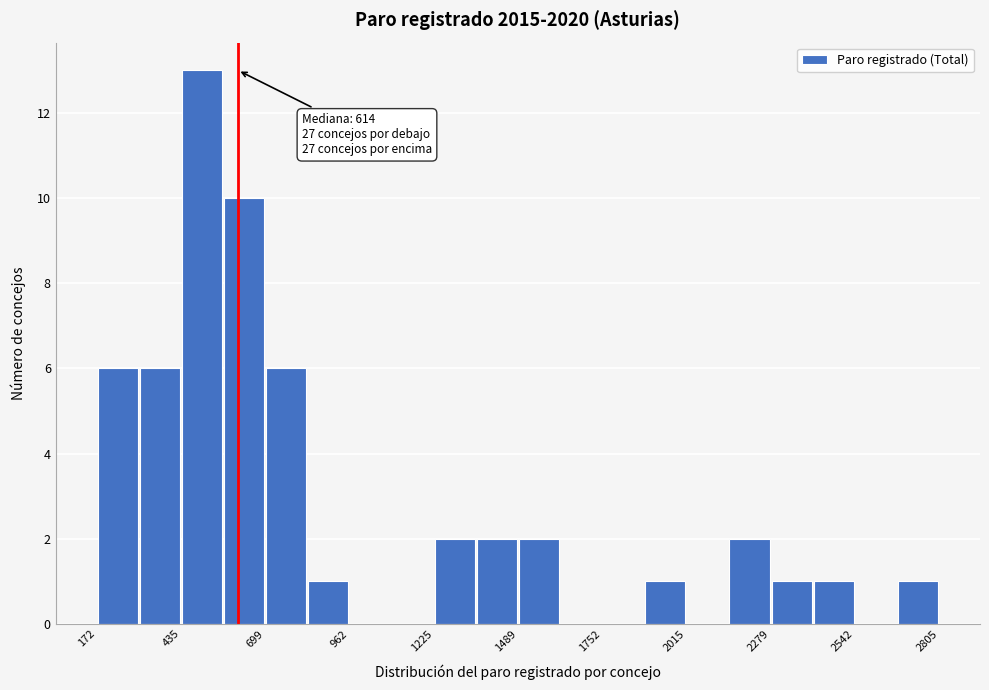

Around what value on the x-axis is the tallest bar? Give the approximate position of its centre, as read against the axis.

500